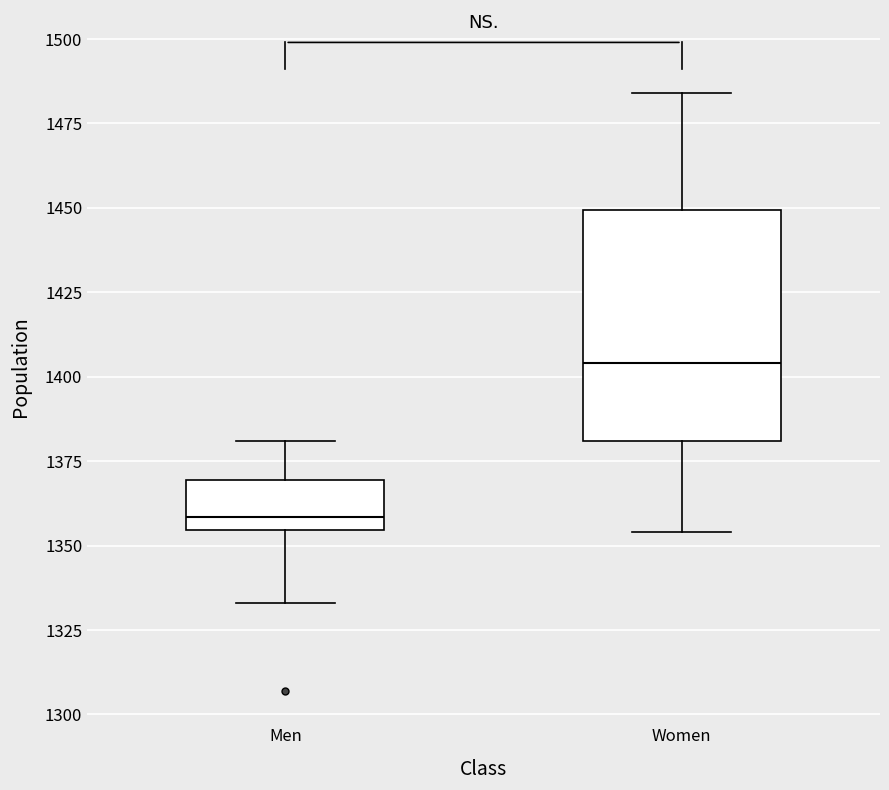

Comparing the boxes themselves (not the whiskers), which one is the tallest?

Women